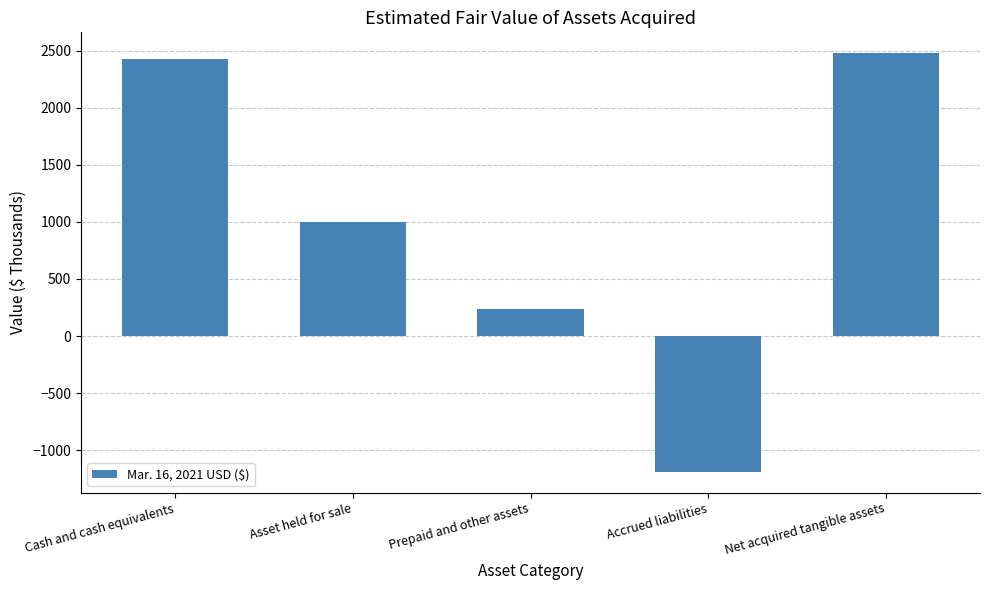

What is the change in value from Prepaid and other assets to Net acquired tangible assets?

+2240